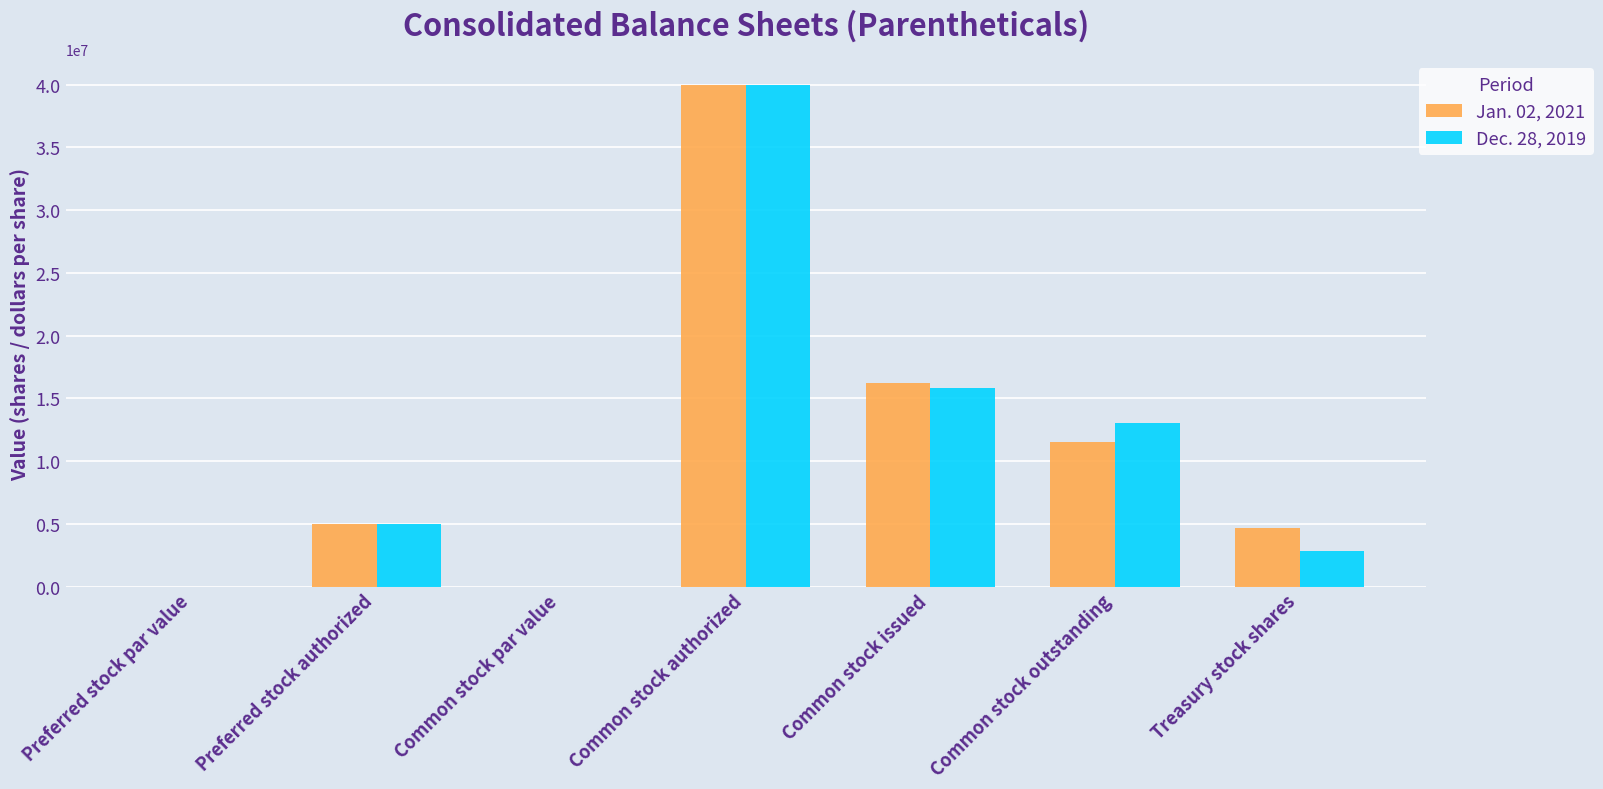

What is the total value across all series at Common stock authorized?

80000000.0